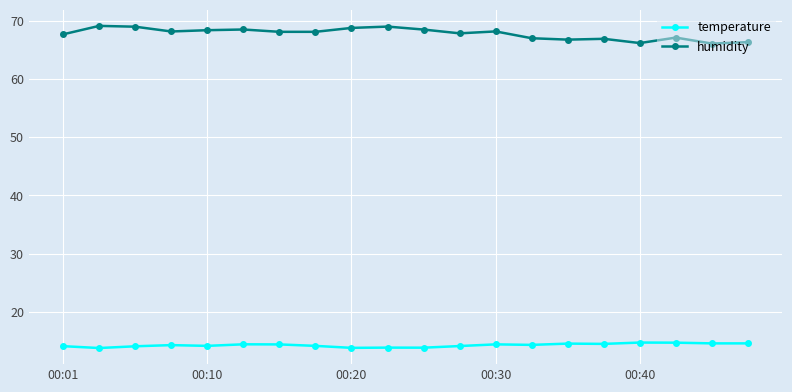

What is the average value of the temperature series?

14.3